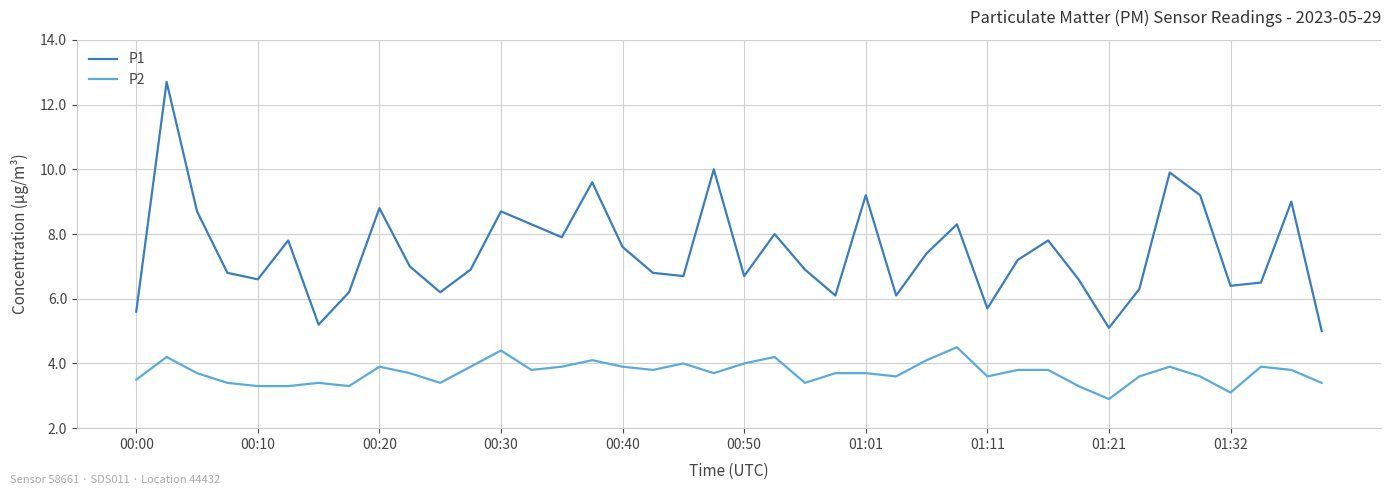

What is the minimum value shown in the chart?

2.9